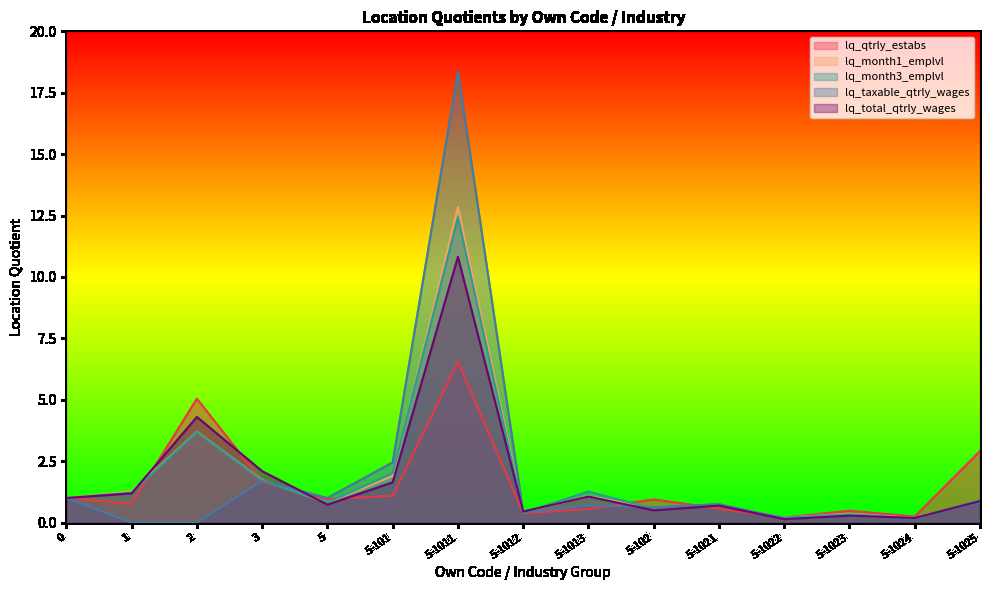

What is the label of the 8th point from the left?

5-1012